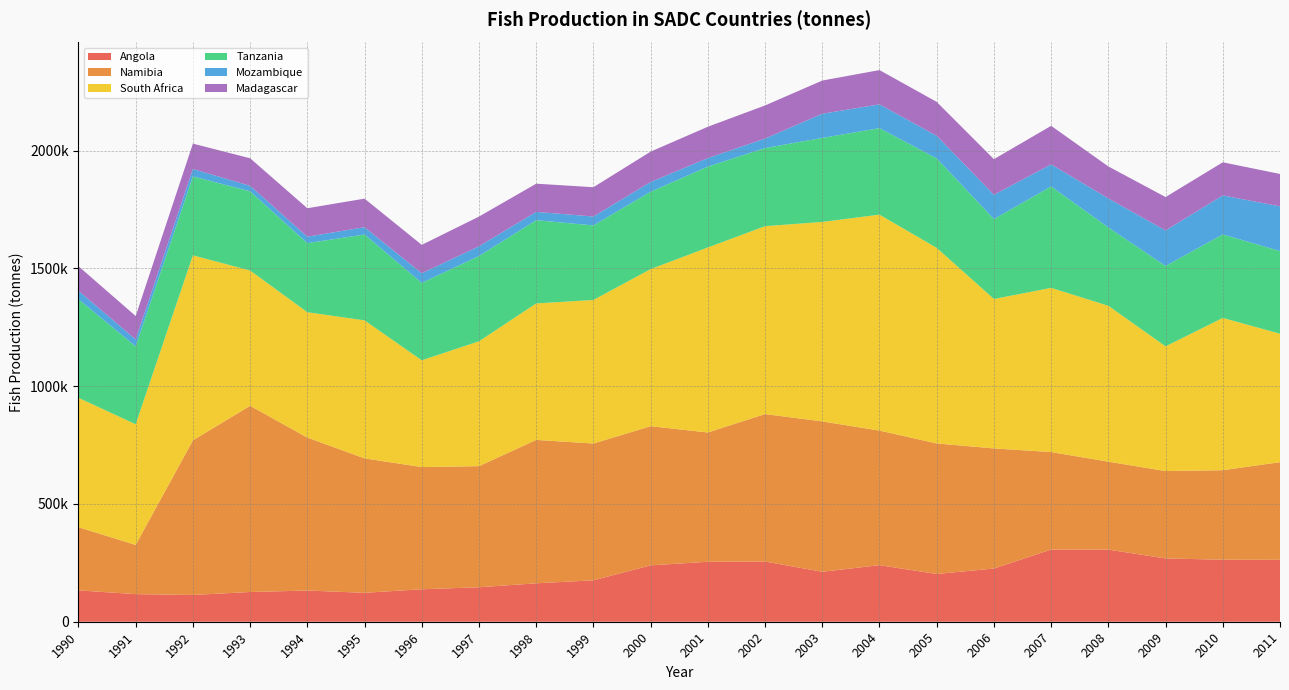

Reading left to right, list all the values displayed in this chart.

Angola: 1990=133088	1991=117104	1992=113625	1993=126200	1994=132413	1995=122781	1996=137815	1997=146304	1998=163149	1999=175799	2000=239356	2001=254564	2002=255494	2003=212105	2004=240094	2005=202742	2006=225897	2007=306626	2008=306050	2009=268707	2010=263310	2011=262910
Namibia: 1990=268292	1991=209025	1992=656404	1993=790615	1994=649440	1995=570699	1996=518831	1997=514129	1998=608790	1999=580810	2000=590744	2001=548847	2002=626156	2003=638349	2004=571391	2005=554187	2006=509858	2007=413693	2008=373427	2009=371013	2010=380004	2011=414503
South Africa: 1990=549196	1991=512178	1992=785470	1993=574355	1994=532254	1995=585920	1996=453193	1997=530140	1998=579396	1999=609465	2000=666914	2001=785470	2002=797646	2003=846879	2004=916799	2005=830180	2006=634430	2007=697019	2008=661847	2009=529398	2010=646422	2011=545298
Tanzania: 1990=418393	1991=330778	1992=335132	1993=336250	1994=293171	1995=364554	1996=328716	1997=361953	1998=353354	1999=316450	2000=328474	2001=343287	2002=331687	2003=356691	2004=367257	2005=380064	2006=339264	2007=430643	2008=332637	2009=341192	2010=354703	2011=350801
Mozambique: 1990=36434	1991=29351	1992=31620	1993=23205	1994=27572	1995=30950	1996=40919	1997=41579	1998=35323	1999=37896	2000=41390	2001=36416	2002=40292	2003=102543	2004=100954	2005=95778	2006=103097	2007=93797	2008=123193	2009=150847	2010=165532	2011=189831
Madagascar: 1990=103880	1991=99381	1992=107471	1993=117049	1994=120615	1995=121339	1996=120506	1997=125929	1998=119708	1999=124249	2000=128947	2001=132864	2002=140538	2003=140937	2004=145519	2005=143944	2006=151226	2007=163521	2008=135750	2009=141819	2010=140524	2011=137603